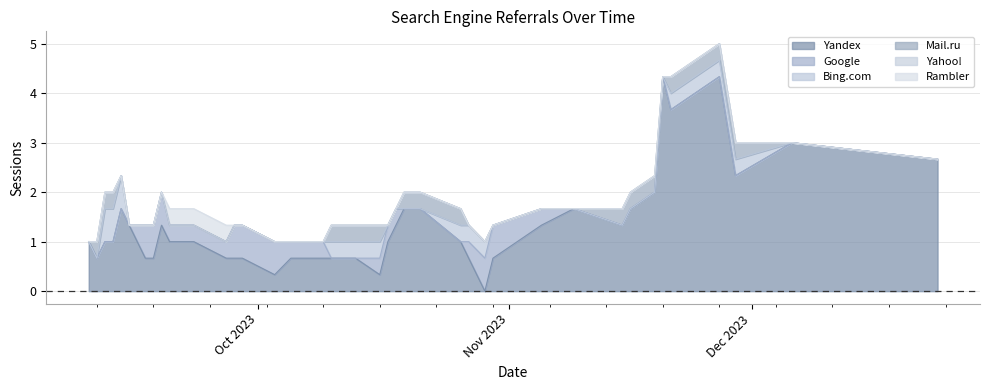

The value of Google at 6 is 0. True or false?

False